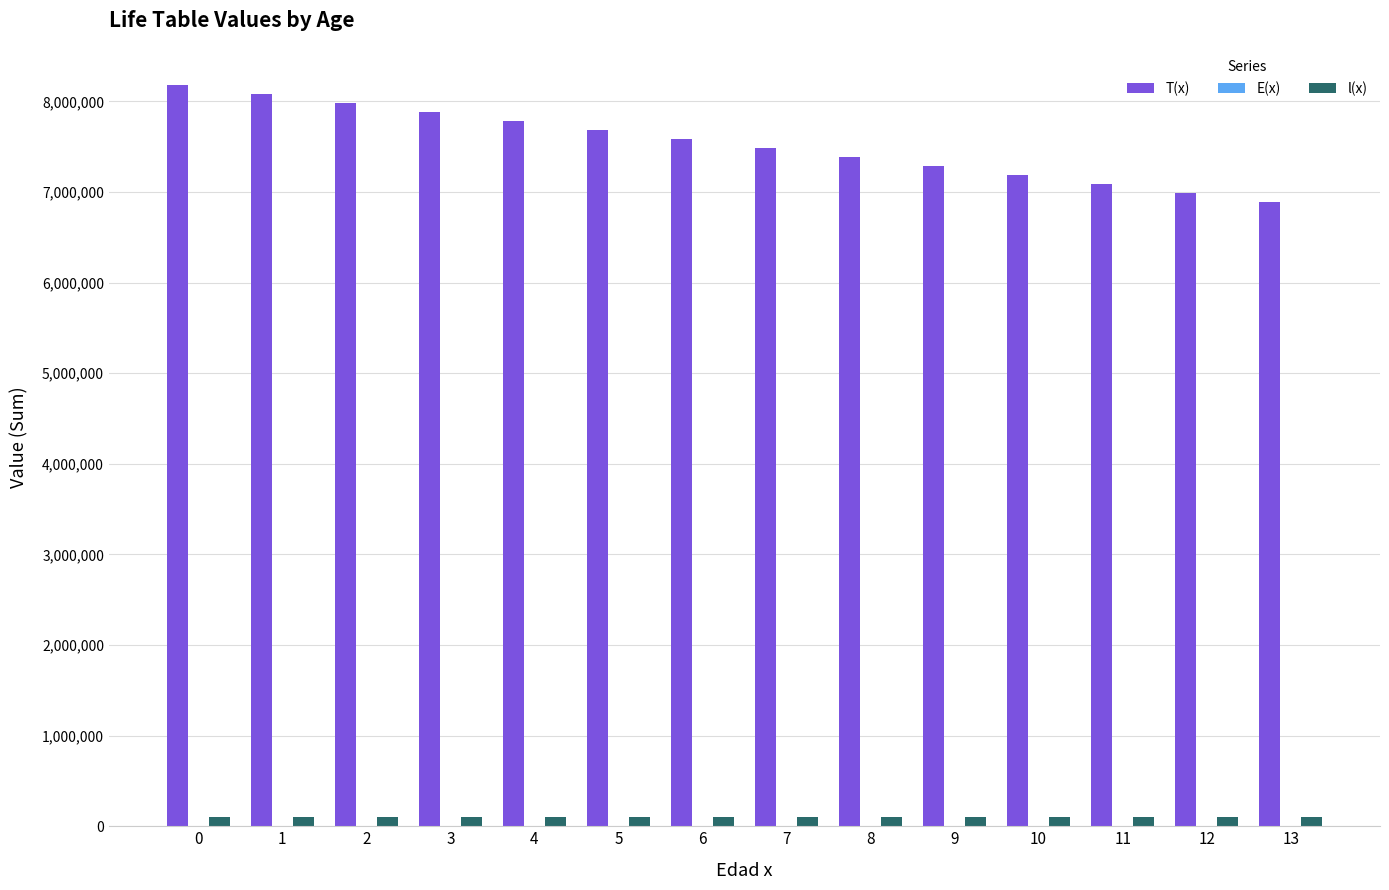

Which series has the largest total across all categories?

T(x)